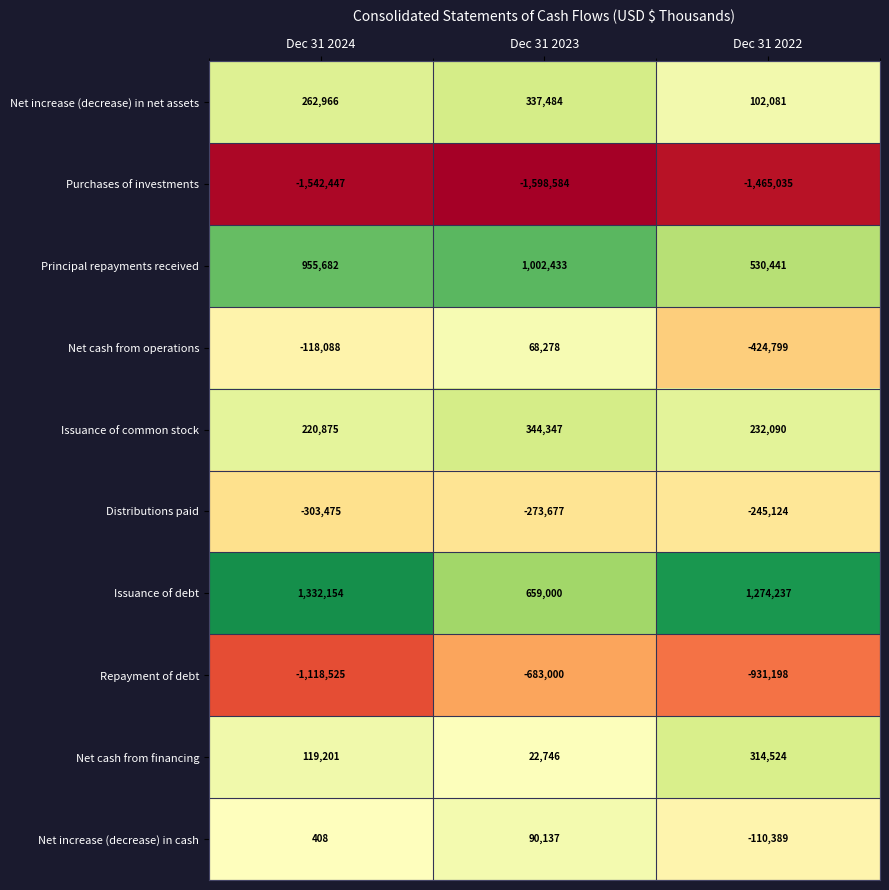

What is the sum of the Net cash from operations values at Dec 31 2023 and Dec 31 2022?

-356521